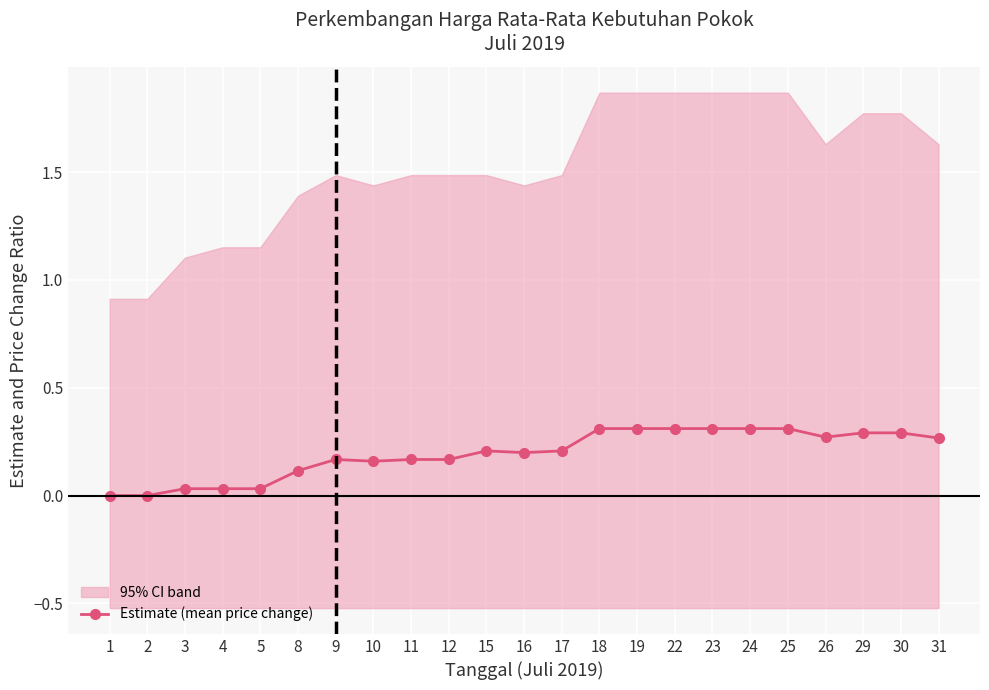

Read the value at 22.

0.3